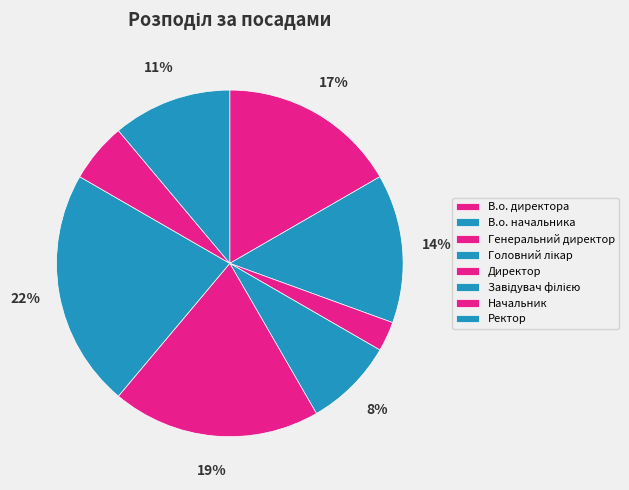

Is it true that В.о. начальника is 22% of the pie?

False